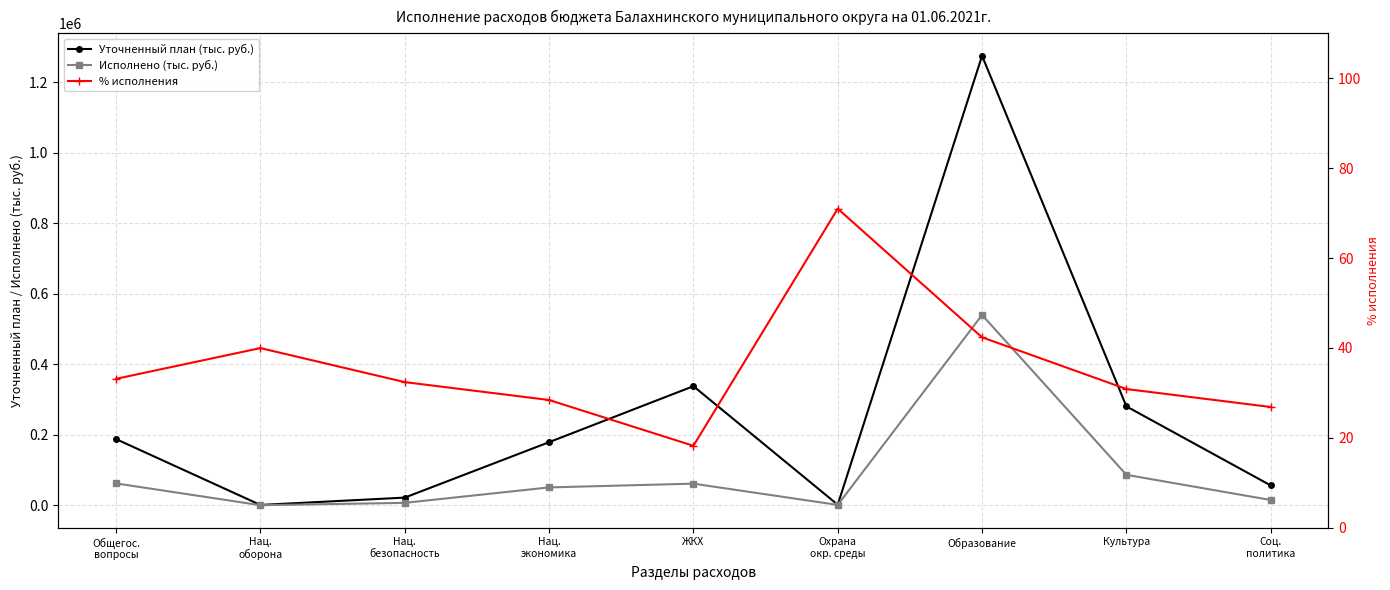

At which category does Уточненный план (тыс. руб.) reach its first local valley?

Нац.
оборона